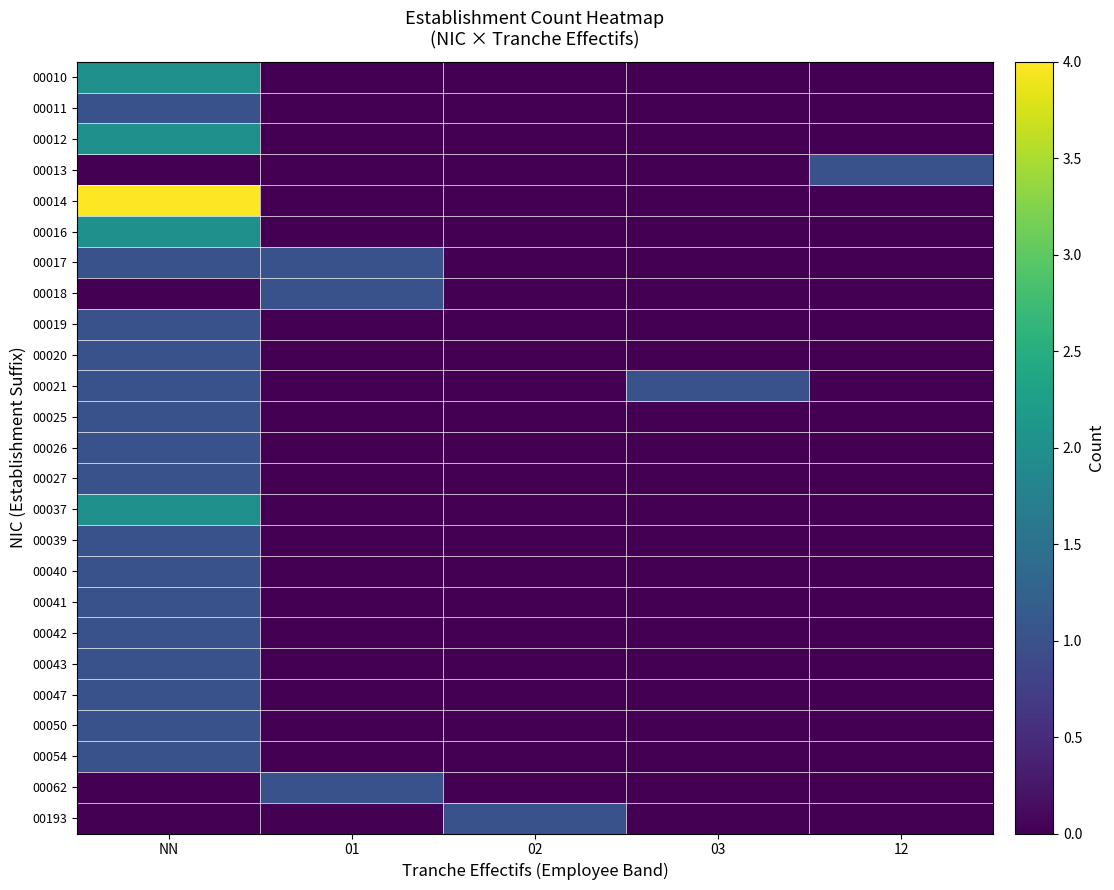

At which category is the sum across all series the highest?

NN